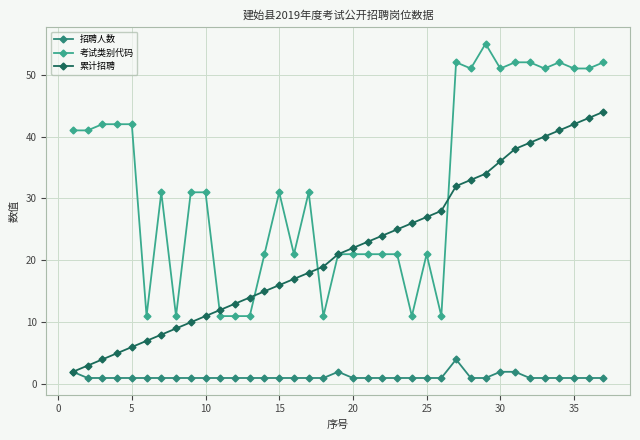

List the series in order of their overall mean, lowest first.

招聘人数, 累计招聘, 考试类别代码